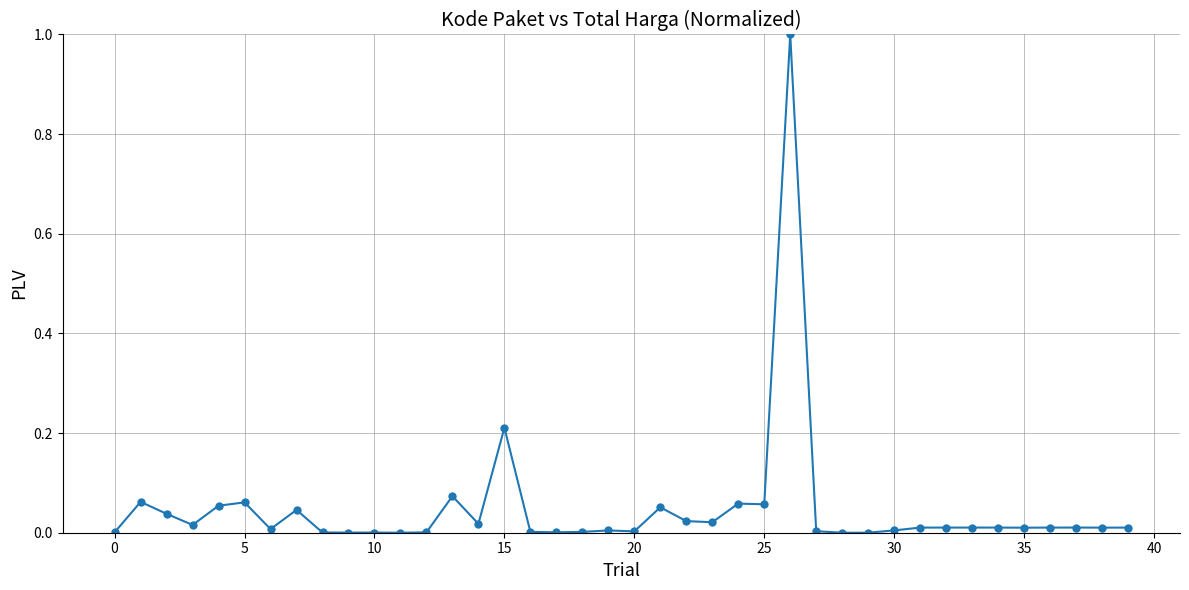

What is the greatest value displayed?

1.0